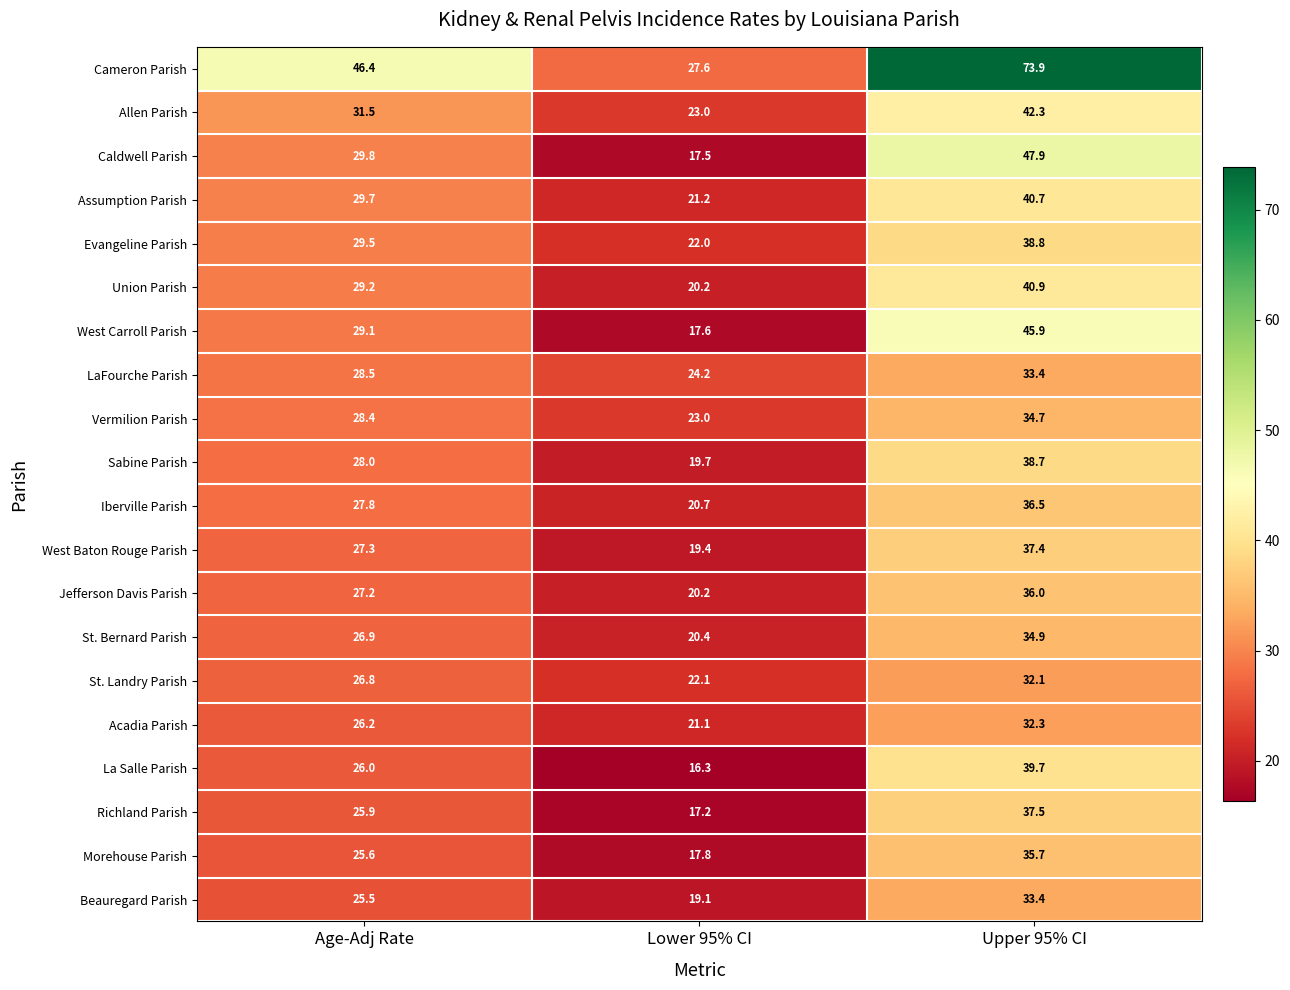

What is the sum of all Evangeline Parish values?

90.3